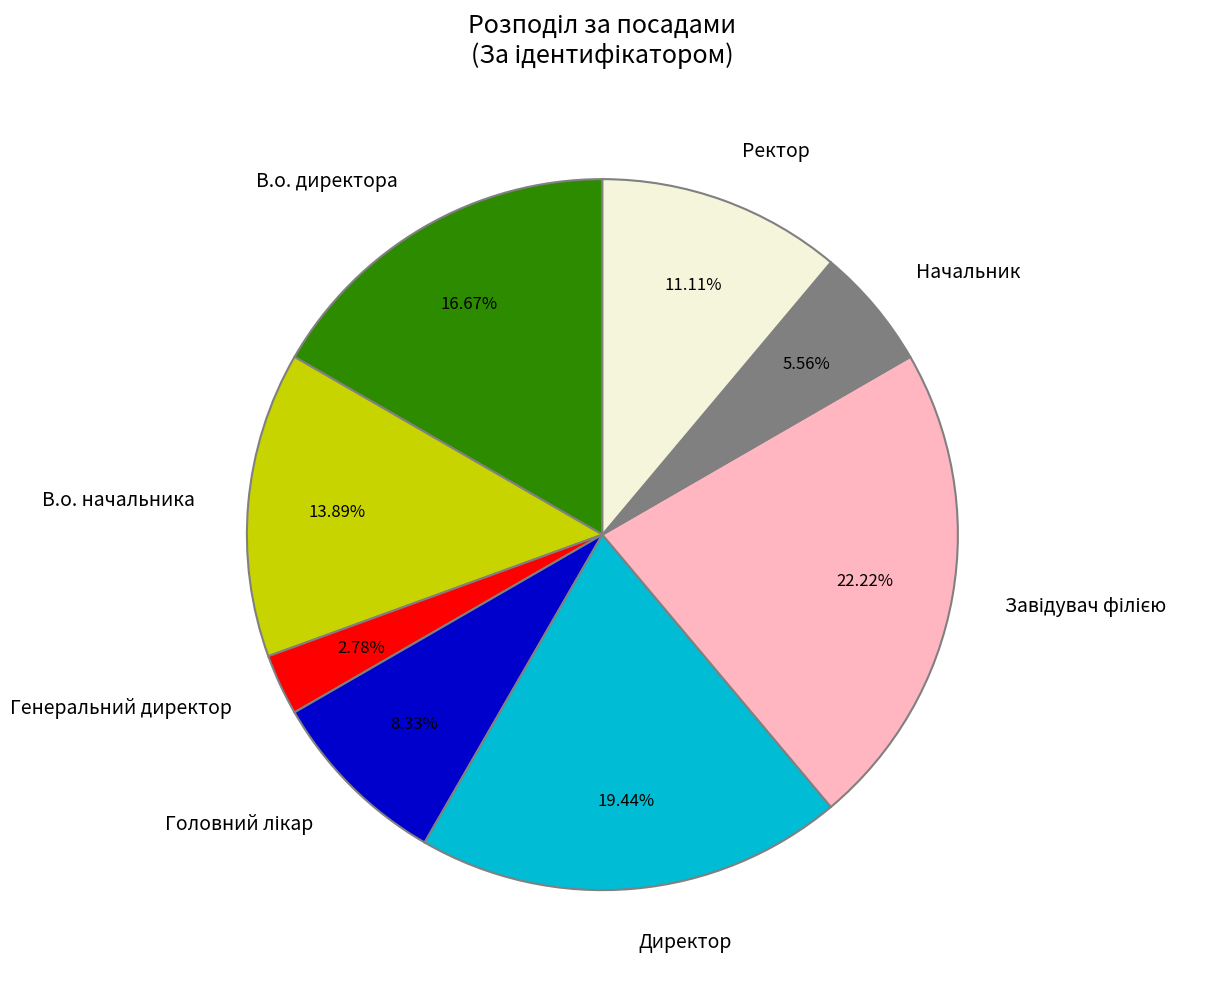

Is the sum of Начальник and Генеральний директор greater than half?

No